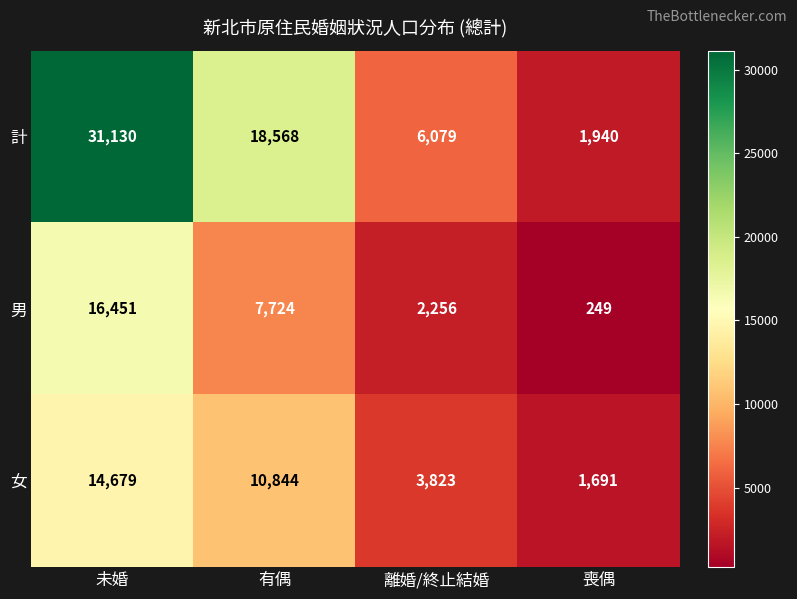

How many series are shown in this chart?

3